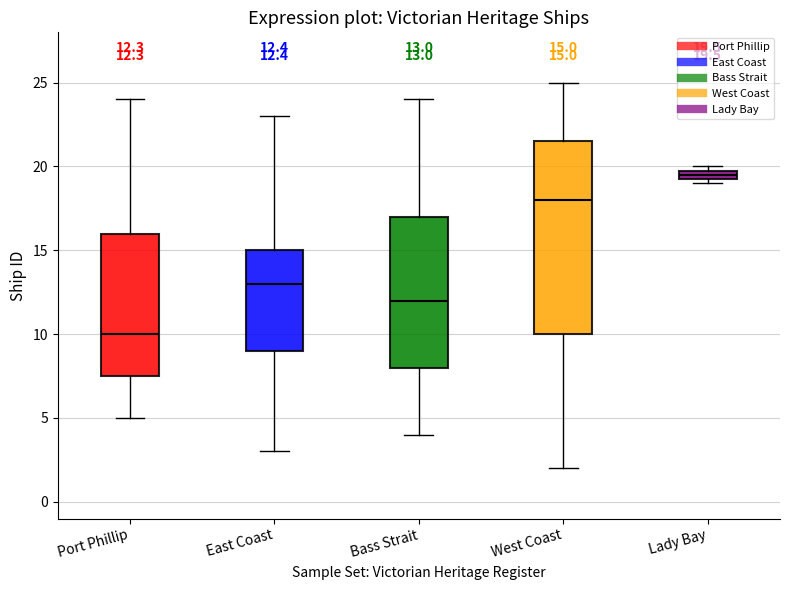

Comparing the boxes themselves (not the whiskers), which one is the tallest?

West Coast